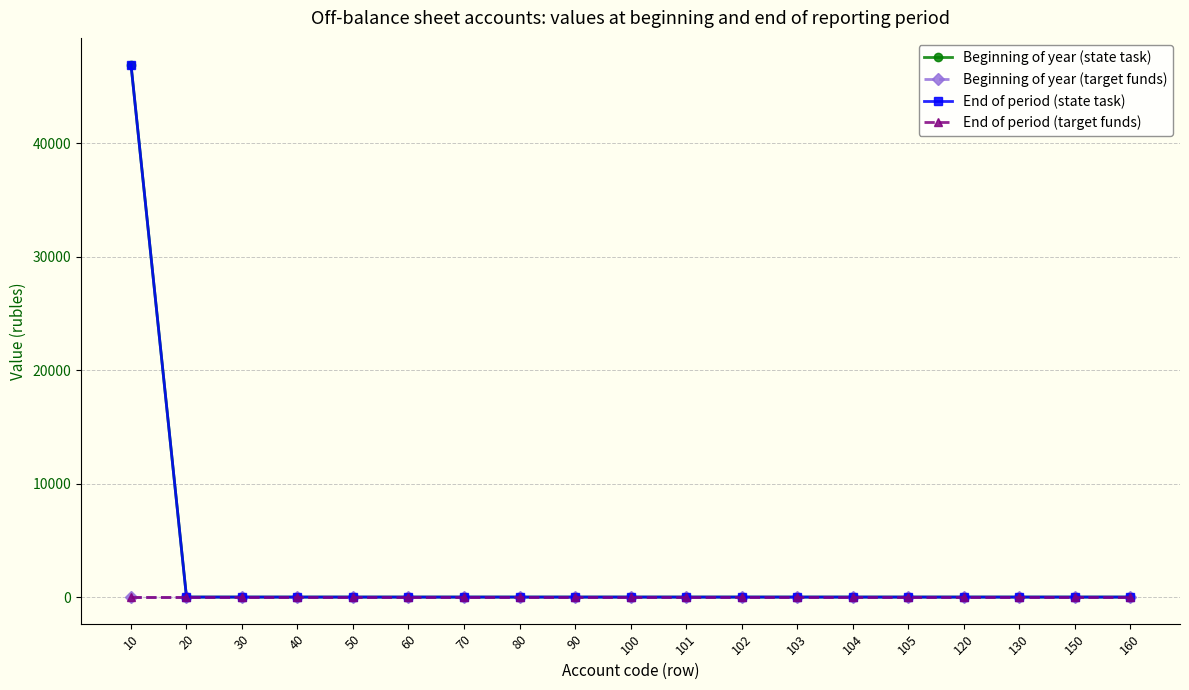

How many lines are shown in the chart?

4